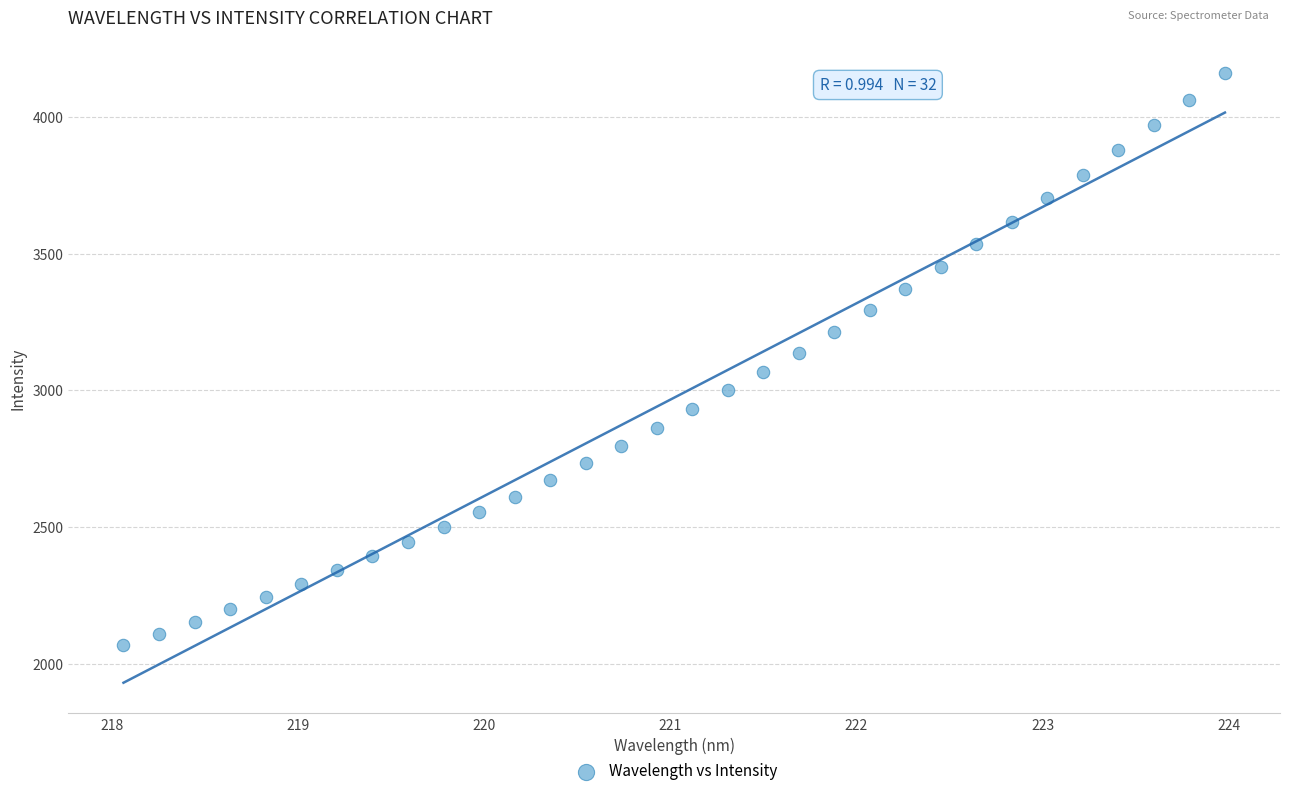

What is the range of X values (max minus min)?

5.9